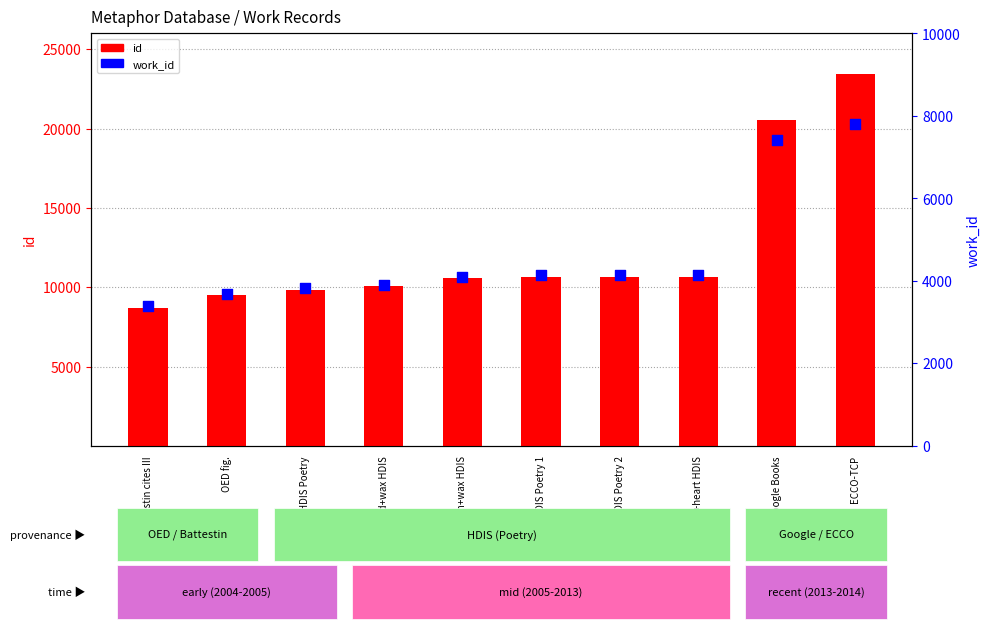

At which category is the sum across all series the highest?

ECCO-TCP